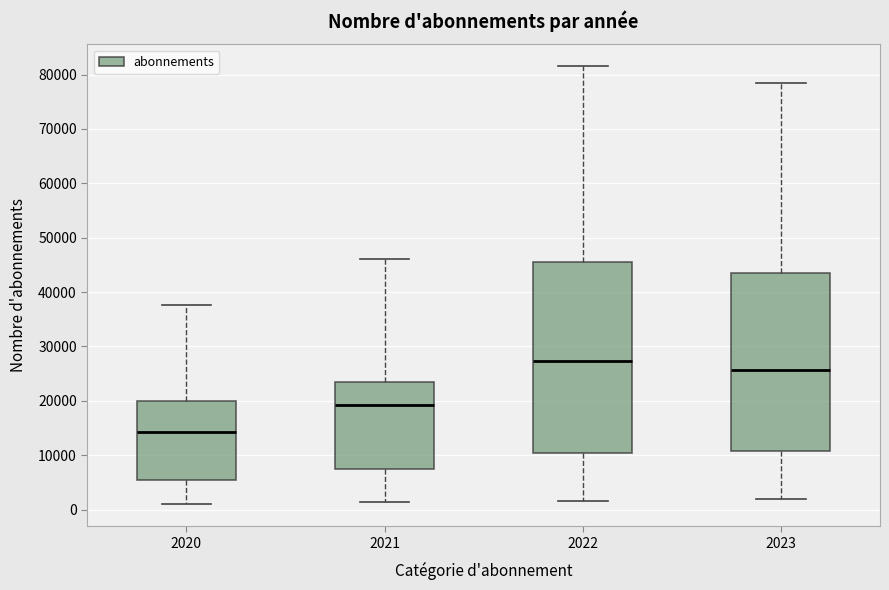

Reading left to right, read every box against the y-axis: the position of its median line, the range the box covers, and the ends of its whiskers. The values are not printed on the chart, so give them approximately, as read against the axis.

2020: median 14000, box 6000 to 20000, whiskers 1000 to 38000
2021: median 19000, box 7000 to 23000, whiskers 1000 to 46000
2022: median 27000, box 10000 to 45000, whiskers 2000 to 82000
2023: median 26000, box 11000 to 44000, whiskers 2000 to 78000